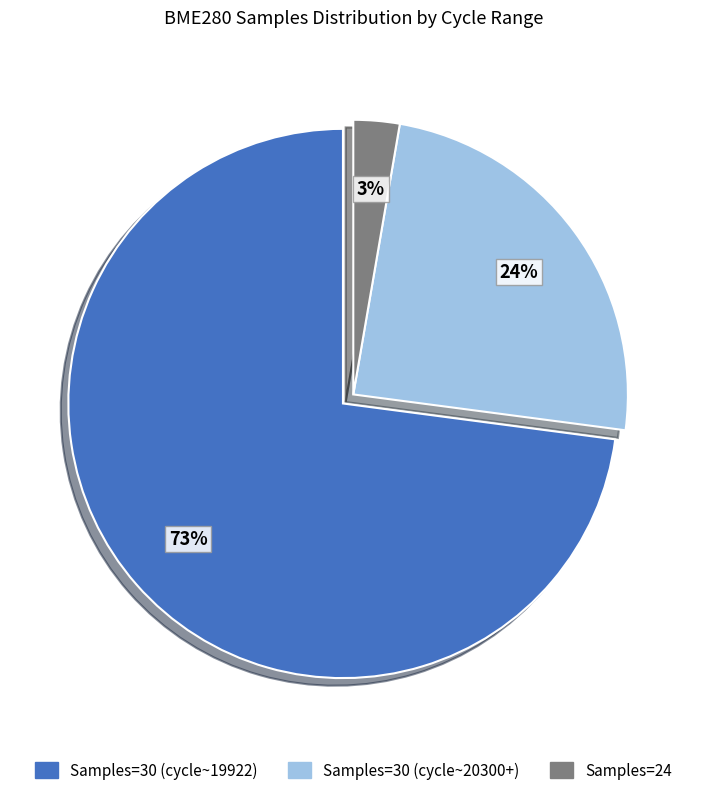

Is there any slice that represents more than half of the pie?

Yes